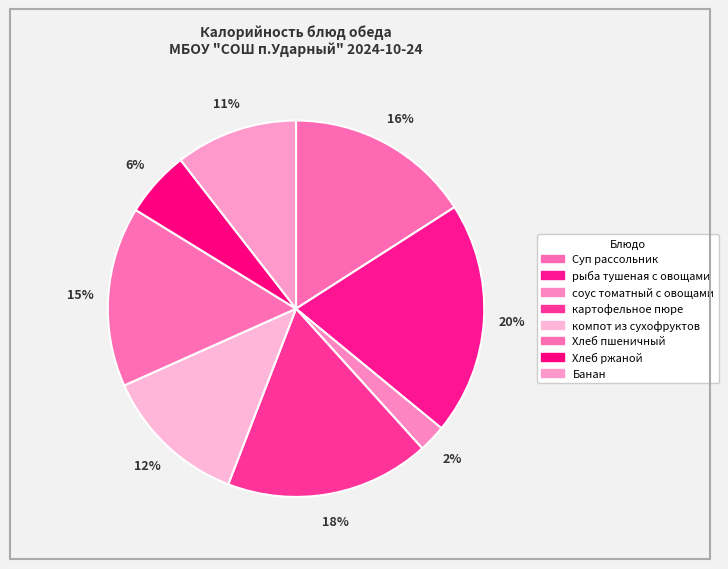

Does рыба тушеная с овощами account for over 50% of the chart?

No